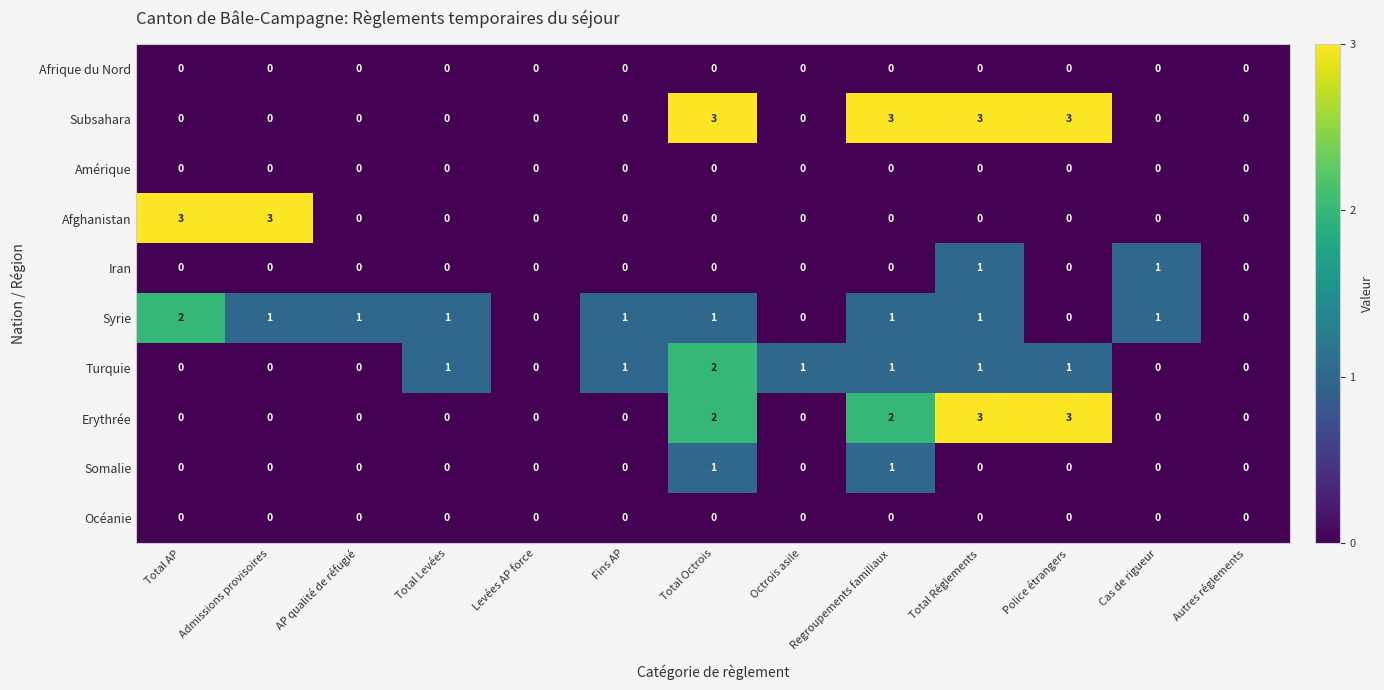

Between Levées AP force and Total Octrois, which series saw the biggest shift?

Subsahara